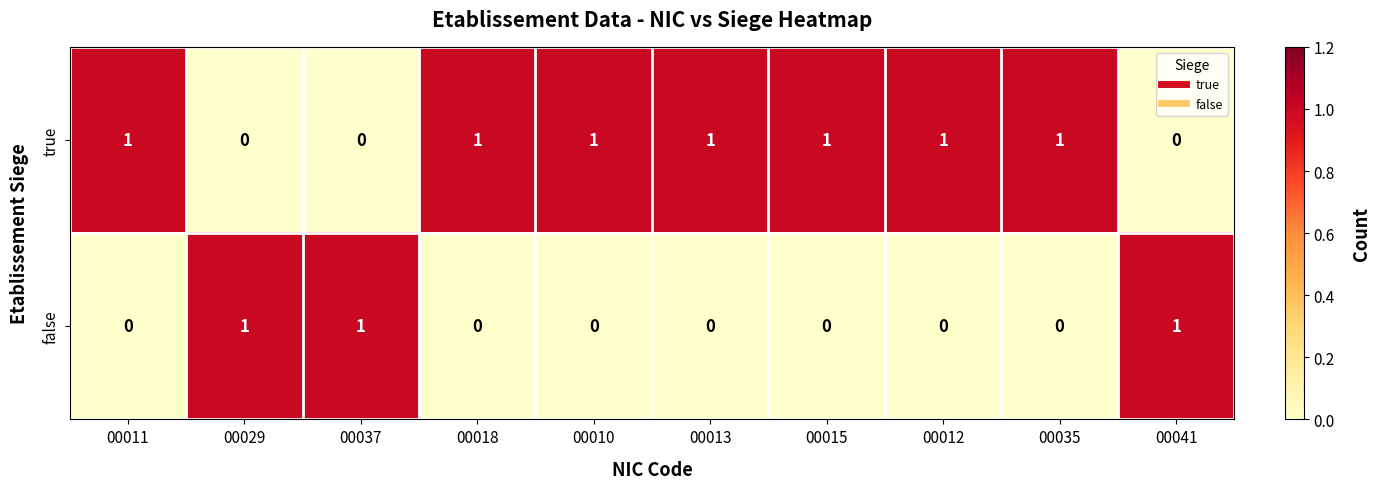

How many false values are between 0 and 1?

10